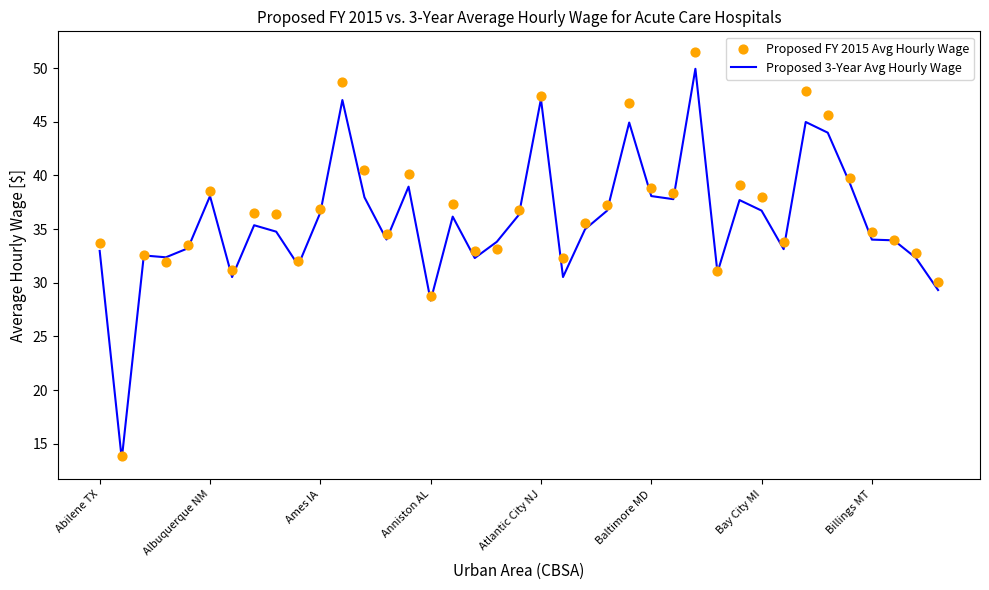

At which category is the sum across all series the highest?

27